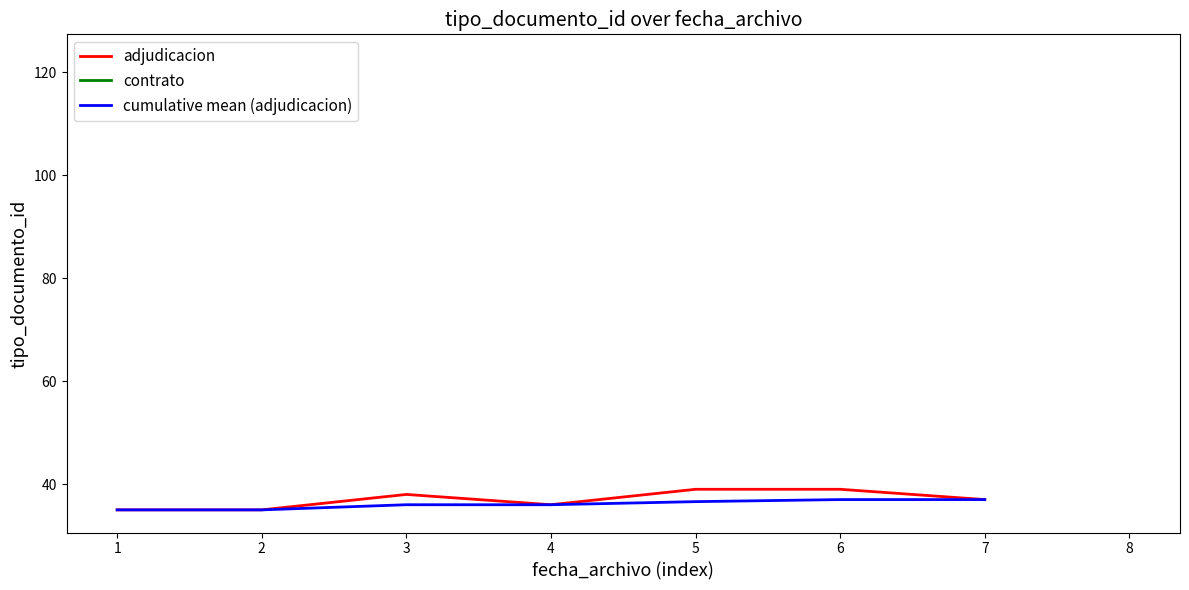

What is the difference between the second highest and minimum values in the adjudicacion series?

4.0